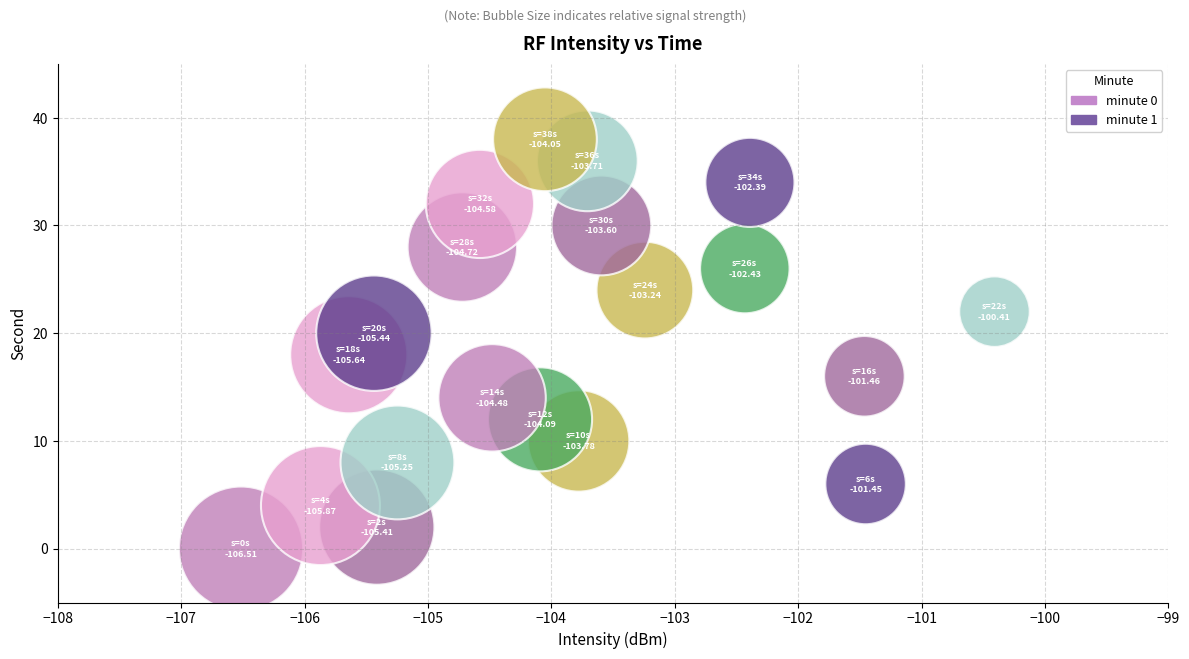

What is the range of Y values (max minus min)?

38